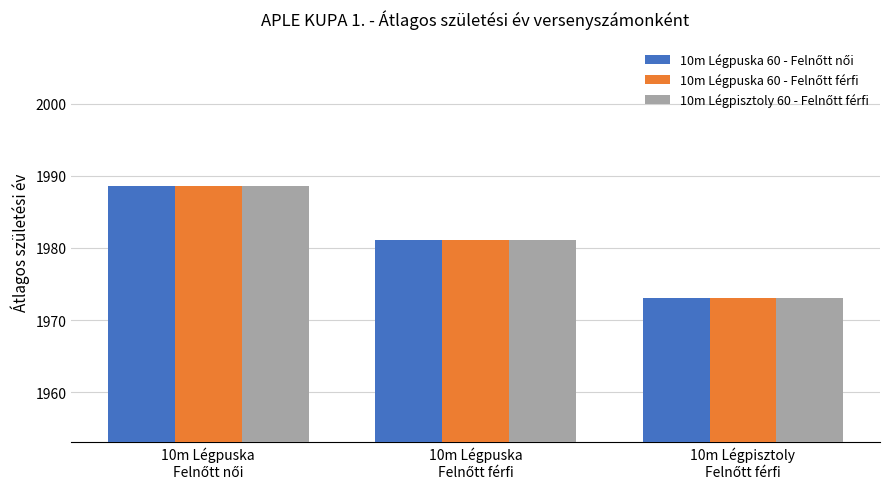

What is the maximum value shown in the chart?

1988.6